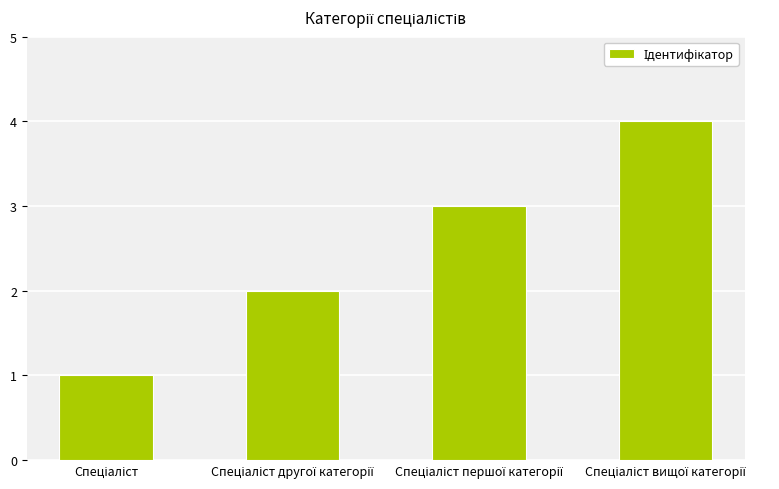

What is the maximum value shown in the chart?

4